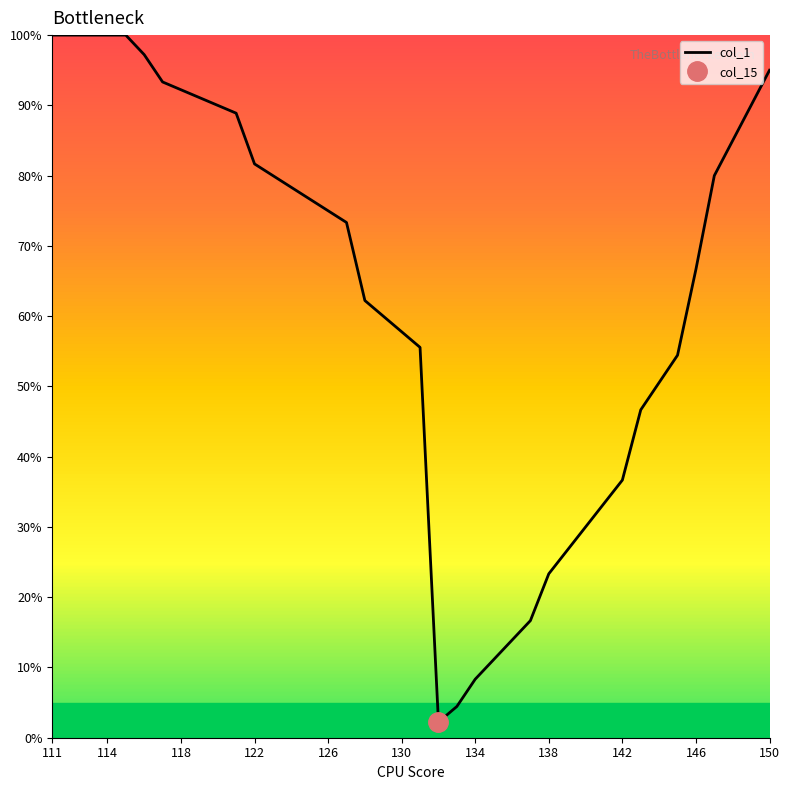

The chart shows a value of 55.6 at 20. True or false?

True